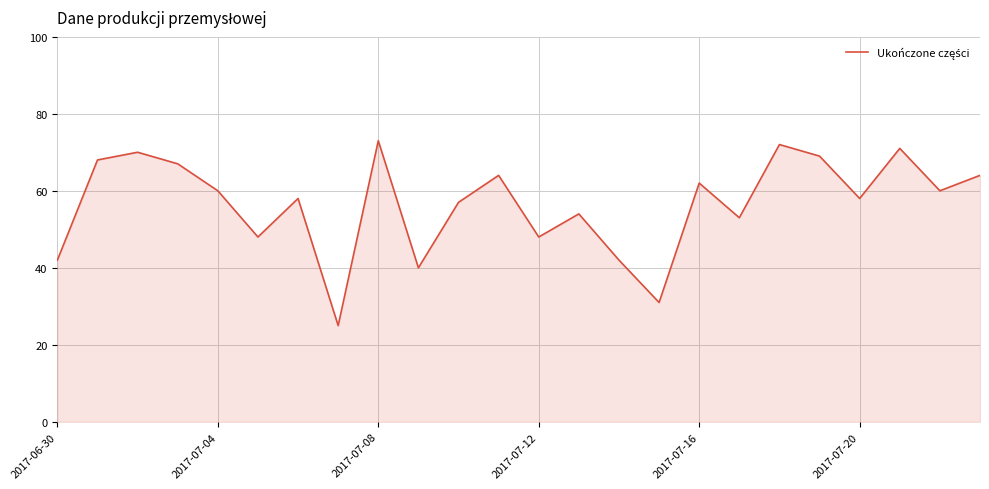

How many values are below 60?

12